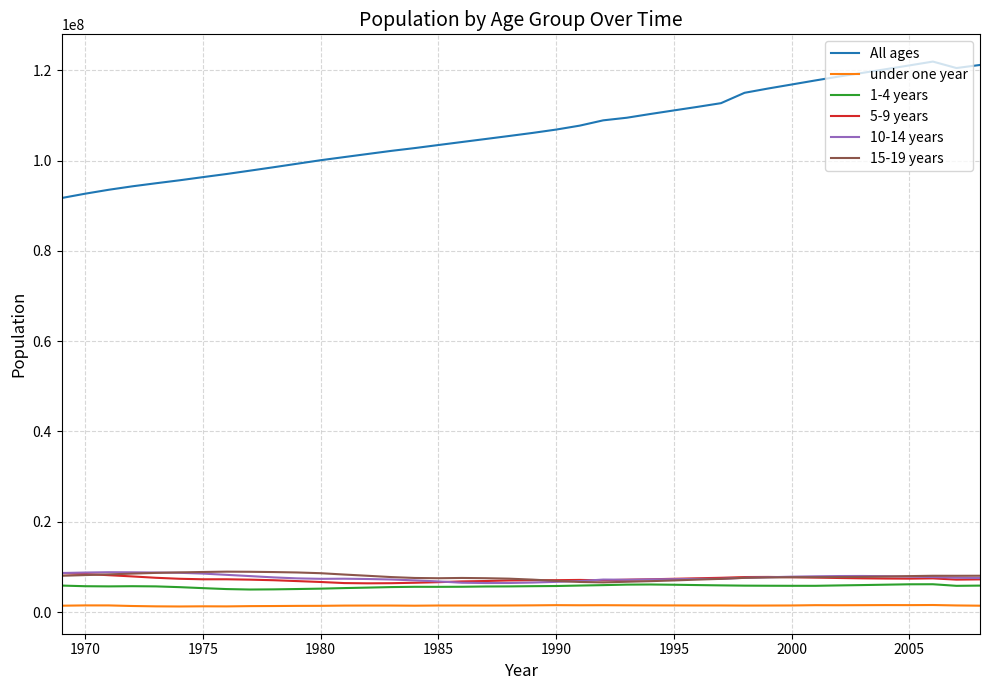

True or false: under one year and 1-4 years intersect in this chart.

False